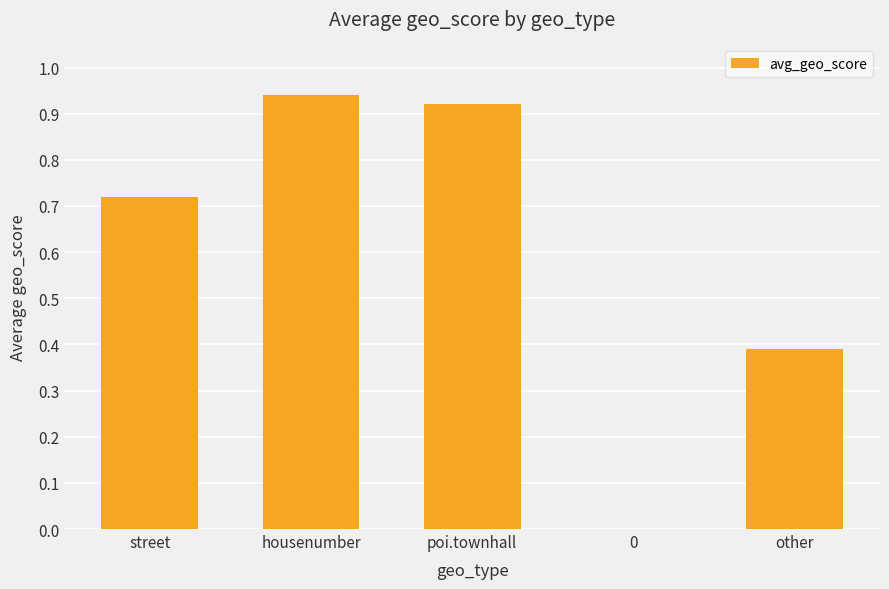

Count the number of data series in this chart.

1